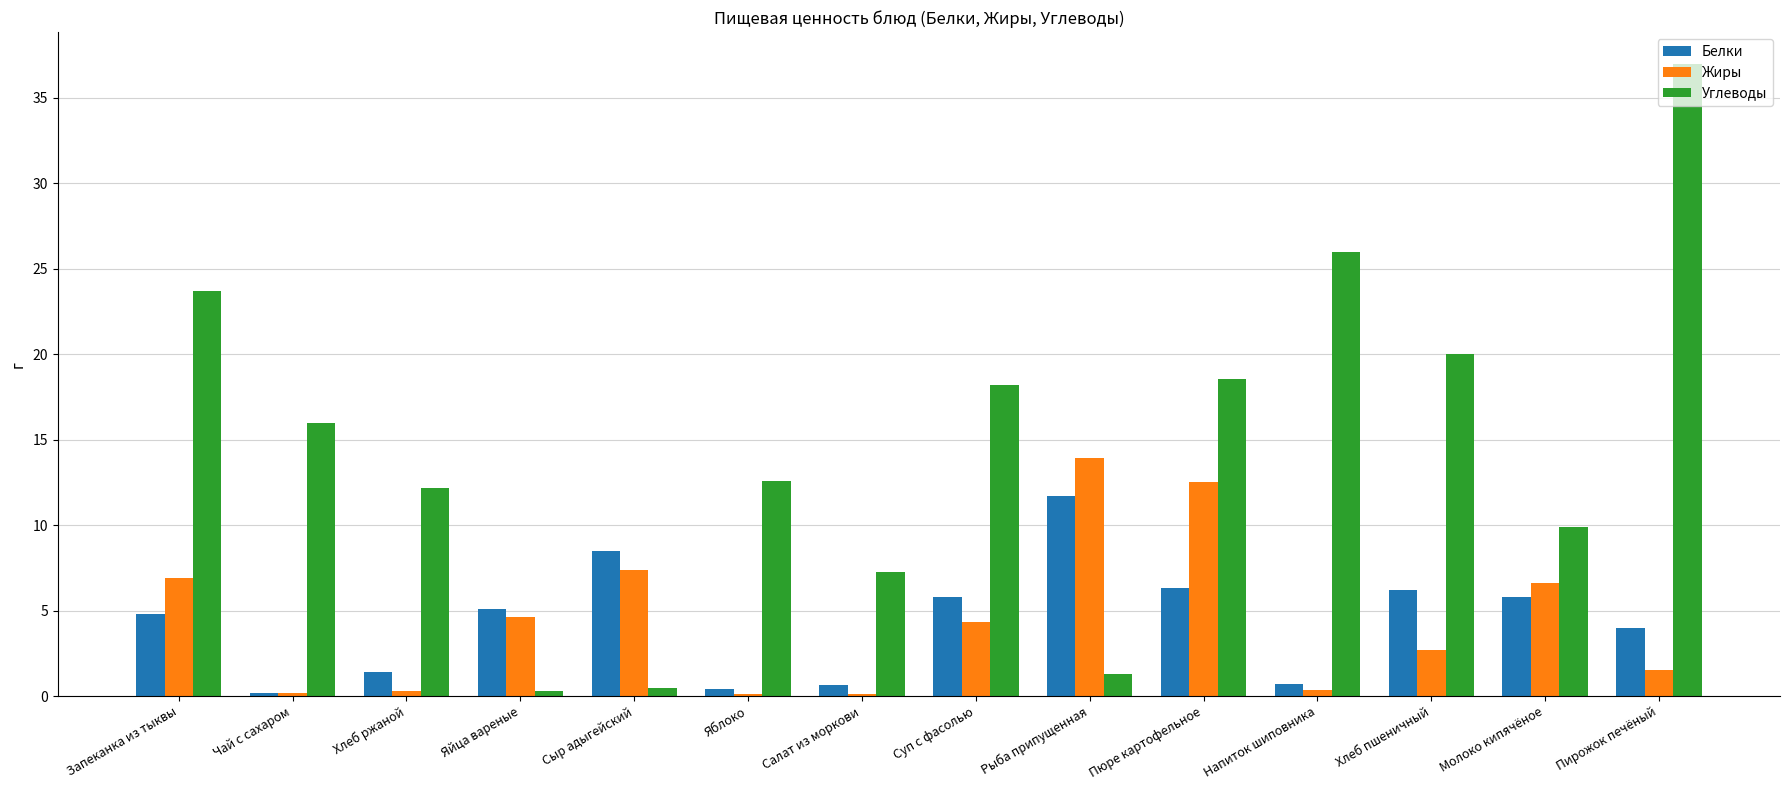

Rank the series by their maximum value, from highest to lowest.

Углеводы, Жиры, Белки